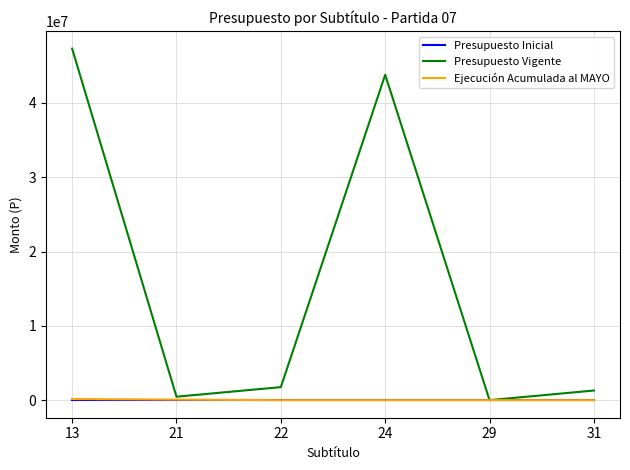

What is the maximum value shown in the chart?

47308746